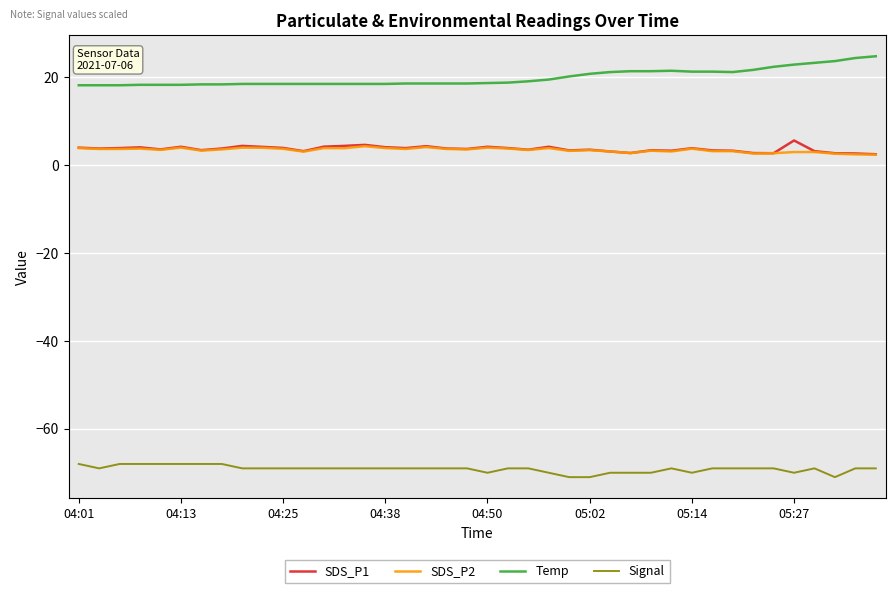

Which series has the largest total across all categories?

Temp